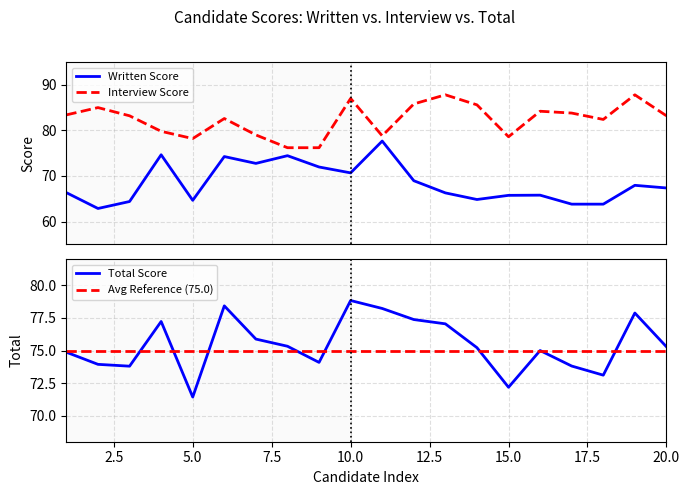

What is the lowest value of the Interview Score series?

76.2